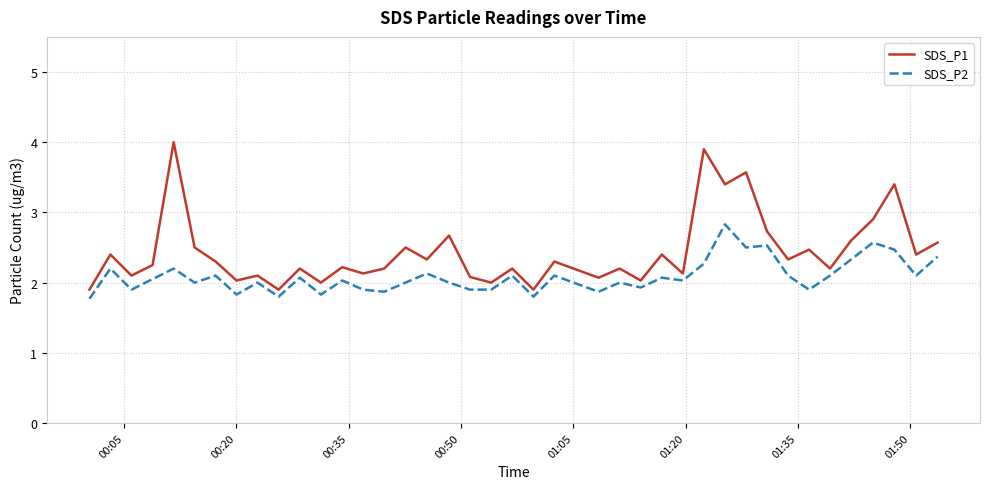

In SDS_P1, how many points are higher than both neighbors (excluding endpoints)?

15